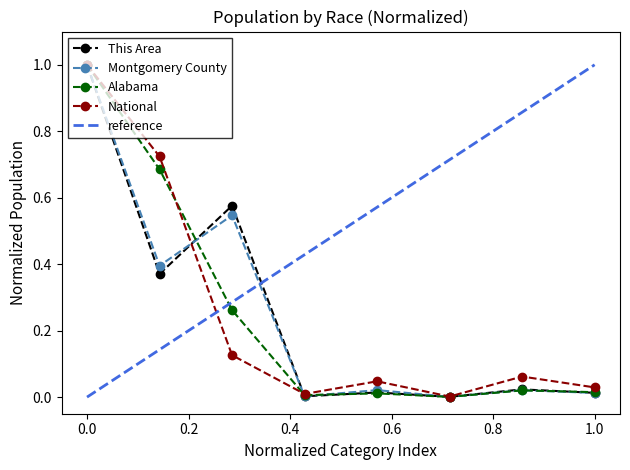

How many lines are shown in the chart?

4